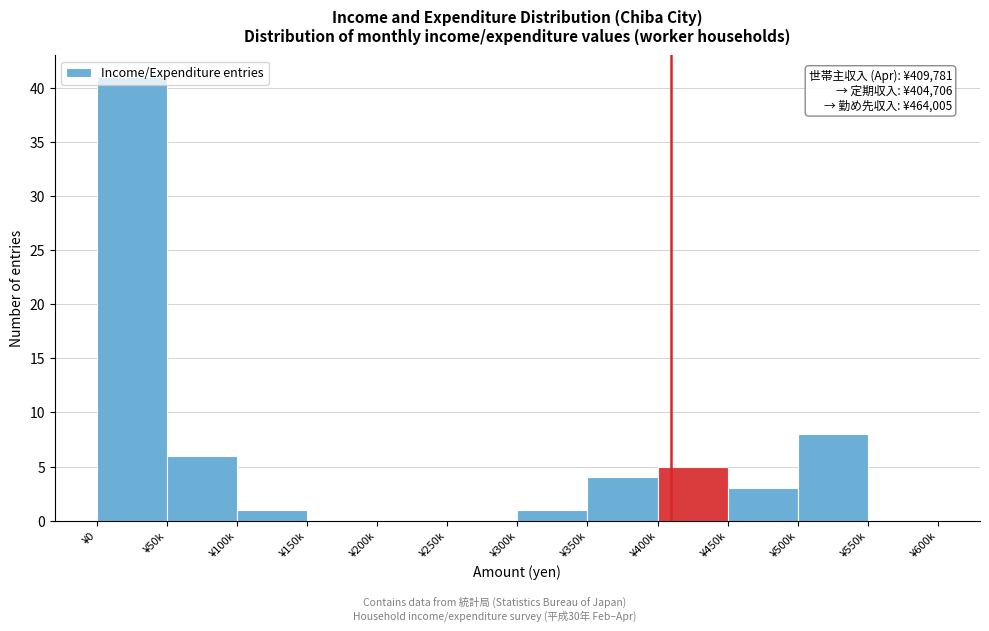

Which category has the highest value across all series?

¥0